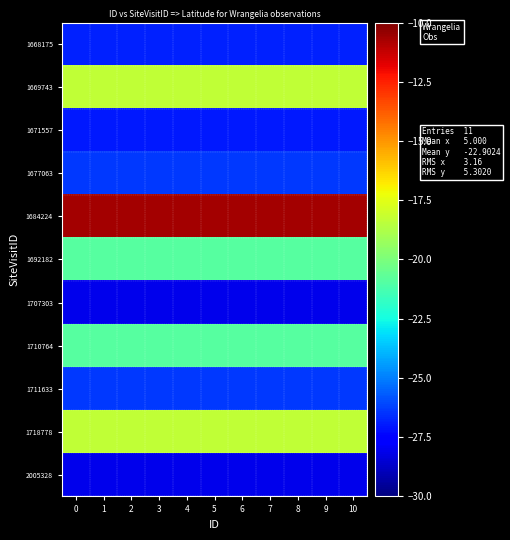

Rank the series by their maximum value, from lowest to highest.

2005328, 1707303, 1671557, 1668175, 1677063, 1711633, 1692182, 1710764, 1669743, 1718778, 1684224